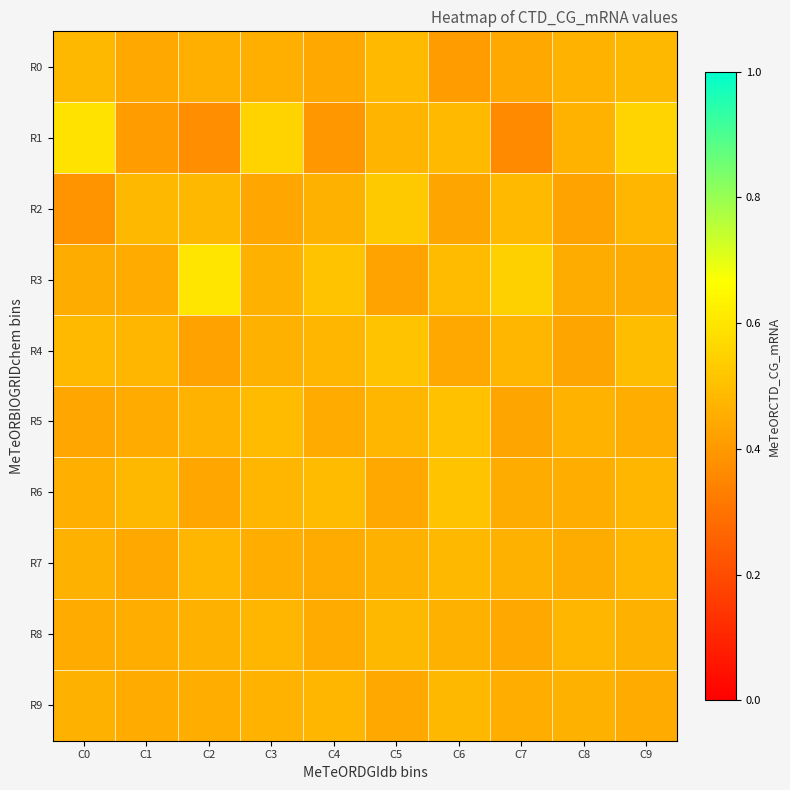

Between C9 and C6, which is larger?

C9